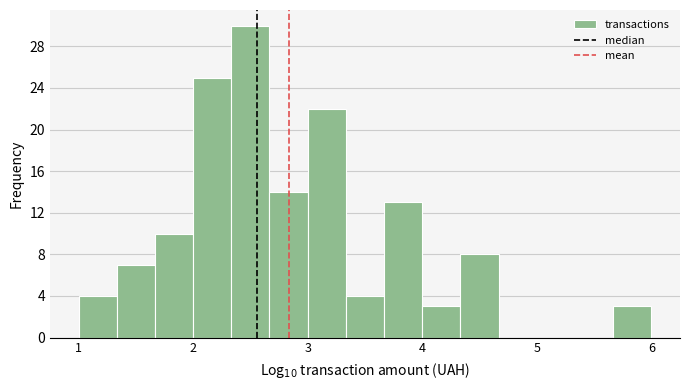

Read against the x-axis, roughly where is the centre of the tallest bar?

2.5